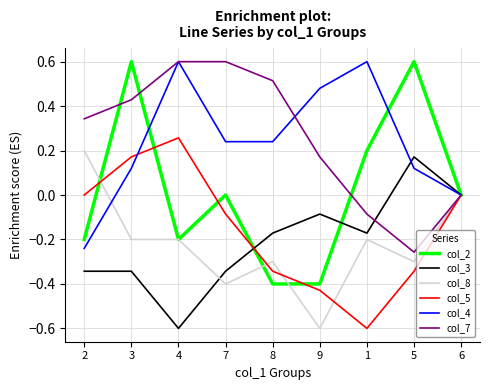

True or false: col_8 has a value of -0.3 at 4.

False